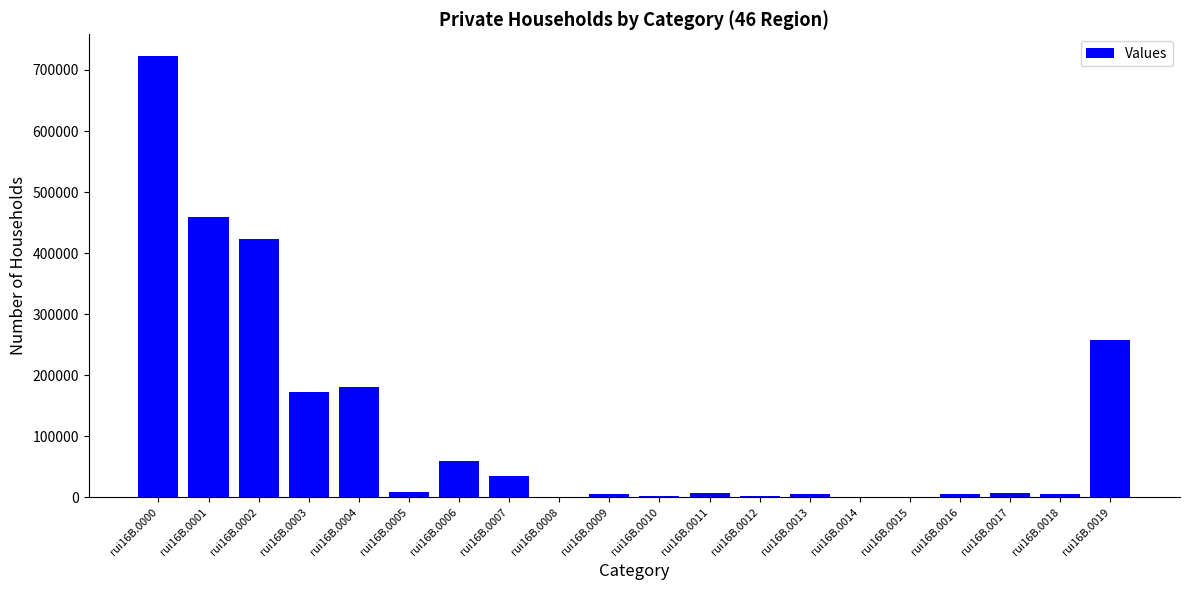

Which label corresponds to the largest value in the chart?

rui16B.0000